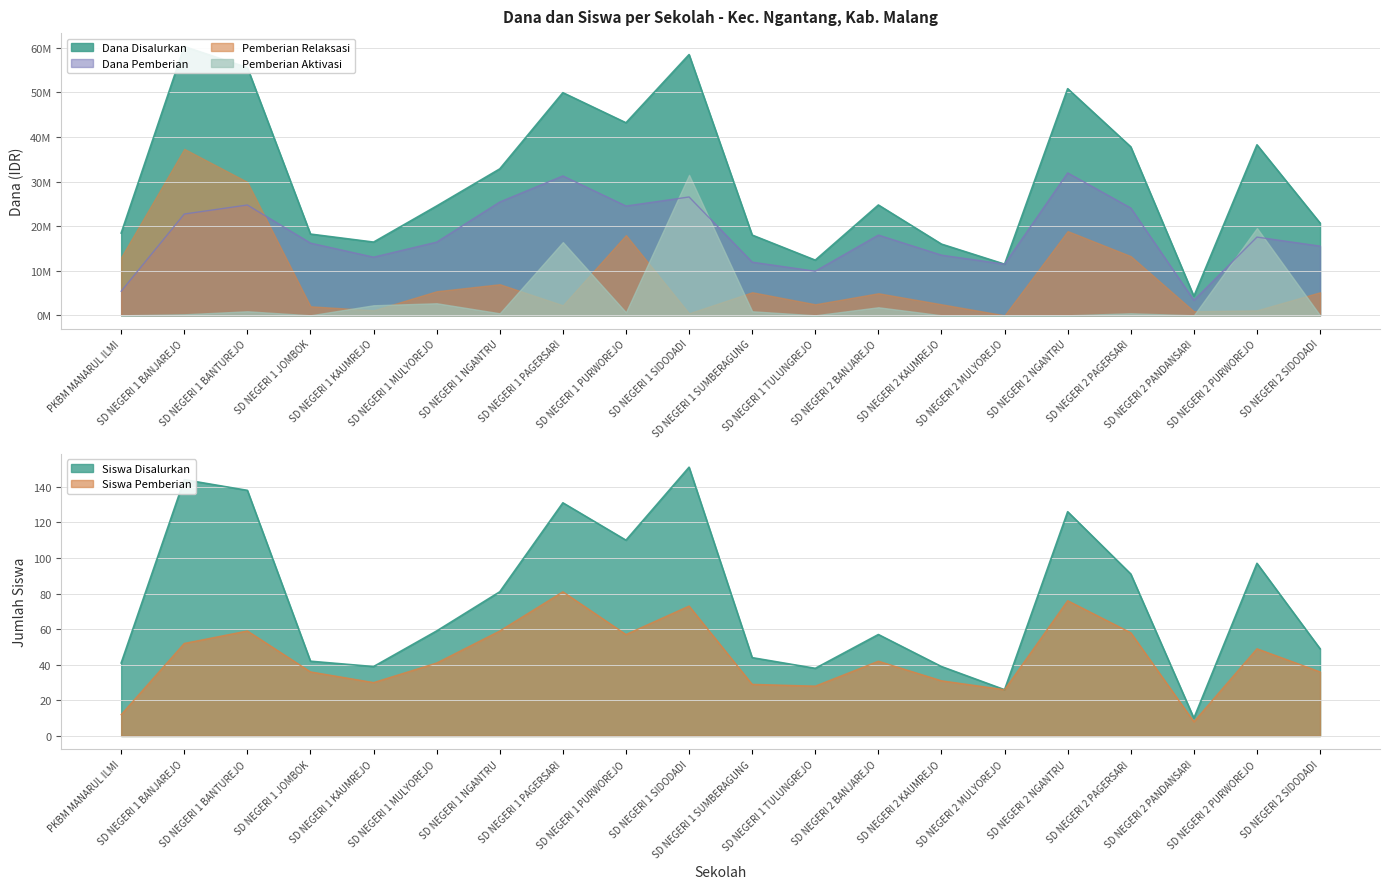

What is the difference between the second highest and second lowest values in the Siswa Disalurkan series?

118